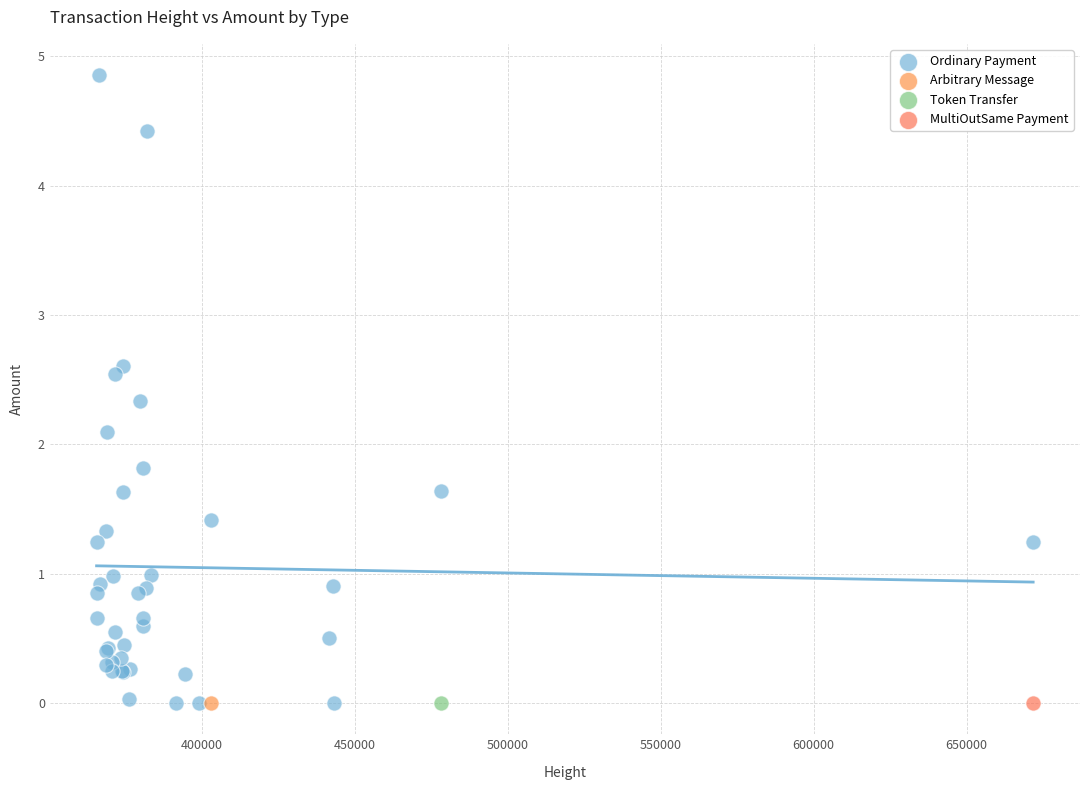

What are all the series names shown in the legend?

Ordinary Payment, Arbitrary Message, Token Transfer, MultiOutSame Payment